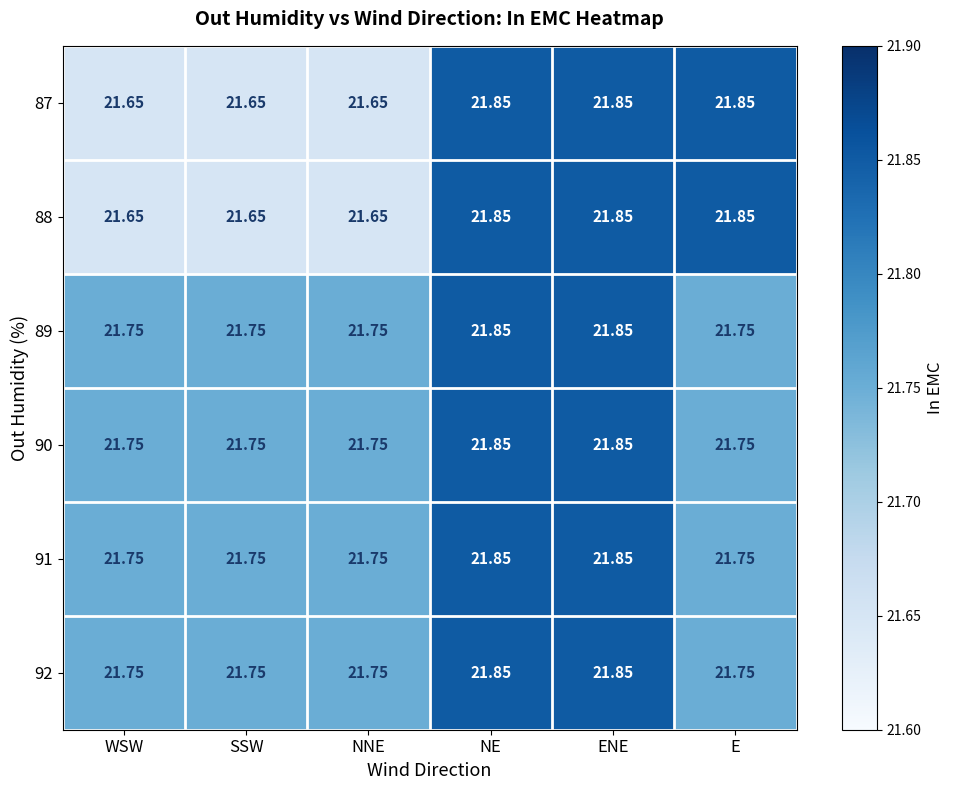

Is the value of 91 at SSW greater than the value of 88 at NE?

No